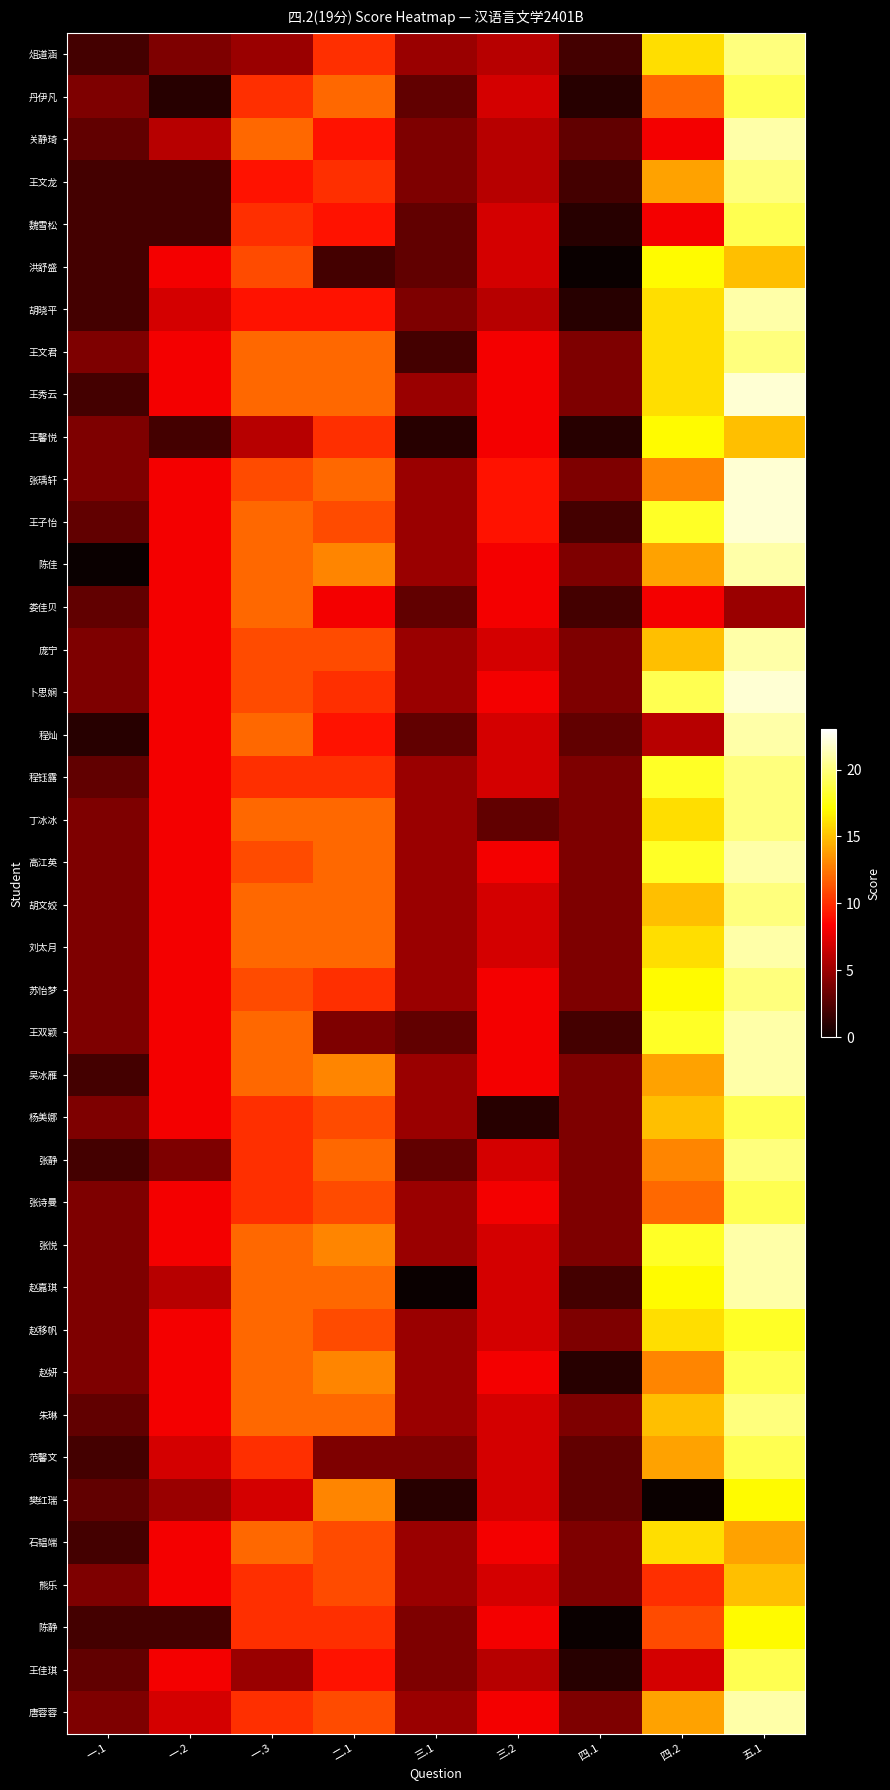

Reading left to right, what are all the values shown in this chart?

俎道涵: 一.1=2	一.2=4	一.3=5	二.1=10	三.1=5	三.2=6	四.1=2	四.2=16	五.1=20
丹伊凡: 一.1=4	一.2=1	一.3=10	二.1=12	三.1=3	三.2=7	四.1=1	四.2=12	五.1=19
关静琦: 一.1=3	一.2=6	一.3=12	二.1=9	三.1=4	三.2=6	四.1=3	四.2=8	五.1=21
王文龙: 一.1=2	一.2=2	一.3=9	二.1=10	三.1=4	三.2=6	四.1=2	四.2=14	五.1=20
魏雪松: 一.1=2	一.2=2	一.3=10	二.1=9	三.1=3	三.2=7	四.1=1	四.2=8	五.1=19
洪舒盛: 一.1=2	一.2=8	一.3=11	二.1=2	三.1=3	三.2=7	四.1=0	四.2=17	五.1=15
胡晓平: 一.1=2	一.2=7	一.3=9	二.1=9	三.1=4	三.2=6	四.1=1	四.2=16	五.1=21
王文君: 一.1=4	一.2=8	一.3=12	二.1=12	三.1=2	三.2=8	四.1=4	四.2=16	五.1=20
王秀云: 一.1=2	一.2=8	一.3=12	二.1=12	三.1=5	三.2=8	四.1=4	四.2=16	五.1=22
王馨悦: 一.1=4	一.2=2	一.3=6	二.1=10	三.1=1	三.2=8	四.1=1	四.2=17	五.1=15
张瑀轩: 一.1=4	一.2=8	一.3=11	二.1=12	三.1=5	三.2=9	四.1=4	四.2=13	五.1=22
王子怡: 一.1=3	一.2=8	一.3=12	二.1=11	三.1=5	三.2=9	四.1=2	四.2=18	五.1=22
陈佳: 一.1=0	一.2=8	一.3=12	二.1=13	三.1=5	三.2=8	四.1=4	四.2=14	五.1=21
娄佳贝: 一.1=3	一.2=8	一.3=12	二.1=8	三.1=3	三.2=8	四.1=2	四.2=8	五.1=5
庞宁: 一.1=4	一.2=8	一.3=11	二.1=11	三.1=5	三.2=7	四.1=4	四.2=15	五.1=21
卜思娴: 一.1=4	一.2=8	一.3=11	二.1=10	三.1=5	三.2=8	四.1=4	四.2=19	五.1=22
程灿: 一.1=1	一.2=8	一.3=12	二.1=9	三.1=3	三.2=7	四.1=3	四.2=6	五.1=21
程钰露: 一.1=3	一.2=8	一.3=10	二.1=10	三.1=5	三.2=7	四.1=4	四.2=18	五.1=20
丁冰冰: 一.1=4	一.2=8	一.3=12	二.1=12	三.1=5	三.2=3	四.1=4	四.2=16	五.1=20
高江英: 一.1=4	一.2=8	一.3=11	二.1=12	三.1=5	三.2=8	四.1=4	四.2=18	五.1=21
胡文姣: 一.1=4	一.2=8	一.3=12	二.1=12	三.1=5	三.2=7	四.1=4	四.2=15	五.1=20
刘太月: 一.1=4	一.2=8	一.3=12	二.1=12	三.1=5	三.2=7	四.1=4	四.2=16	五.1=21
苏怡梦: 一.1=4	一.2=8	一.3=11	二.1=10	三.1=5	三.2=8	四.1=4	四.2=17	五.1=20
王双颖: 一.1=4	一.2=8	一.3=12	二.1=4	三.1=3	三.2=8	四.1=2	四.2=18	五.1=21
吴冰雁: 一.1=2	一.2=8	一.3=12	二.1=13	三.1=5	三.2=8	四.1=4	四.2=14	五.1=21
杨美娜: 一.1=4	一.2=8	一.3=10	二.1=11	三.1=5	三.2=1	四.1=4	四.2=15	五.1=19
张静: 一.1=2	一.2=4	一.3=10	二.1=12	三.1=3	三.2=7	四.1=4	四.2=13	五.1=20
张诗曼: 一.1=4	一.2=8	一.3=10	二.1=11	三.1=5	三.2=8	四.1=4	四.2=12	五.1=19
张悦: 一.1=4	一.2=8	一.3=12	二.1=13	三.1=5	三.2=7	四.1=4	四.2=18	五.1=21
赵嘉琪: 一.1=4	一.2=6	一.3=12	二.1=12	三.1=0	三.2=7	四.1=2	四.2=17	五.1=21
赵移帆: 一.1=4	一.2=8	一.3=12	二.1=11	三.1=5	三.2=7	四.1=4	四.2=16	五.1=18
赵妍: 一.1=4	一.2=8	一.3=12	二.1=13	三.1=5	三.2=8	四.1=1	四.2=13	五.1=19
朱琳: 一.1=3	一.2=8	一.3=12	二.1=12	三.1=5	三.2=7	四.1=4	四.2=15	五.1=20
范馨文: 一.1=2	一.2=7	一.3=10	二.1=4	三.1=4	三.2=7	四.1=3	四.2=14	五.1=19
樊红瑞: 一.1=3	一.2=5	一.3=7	二.1=13	三.1=1	三.2=7	四.1=3	四.2=0	五.1=17
石韫端: 一.1=2	一.2=8	一.3=12	二.1=11	三.1=5	三.2=8	四.1=4	四.2=16	五.1=14
熊乐: 一.1=4	一.2=8	一.3=10	二.1=11	三.1=5	三.2=7	四.1=4	四.2=10	五.1=15
陈静: 一.1=2	一.2=2	一.3=10	二.1=10	三.1=4	三.2=8	四.1=0	四.2=11	五.1=17
王佳琪: 一.1=3	一.2=8	一.3=5	二.1=9	三.1=4	三.2=6	四.1=1	四.2=7	五.1=19
唐蓉蓉: 一.1=4	一.2=7	一.3=10	二.1=11	三.1=5	三.2=8	四.1=4	四.2=14	五.1=21